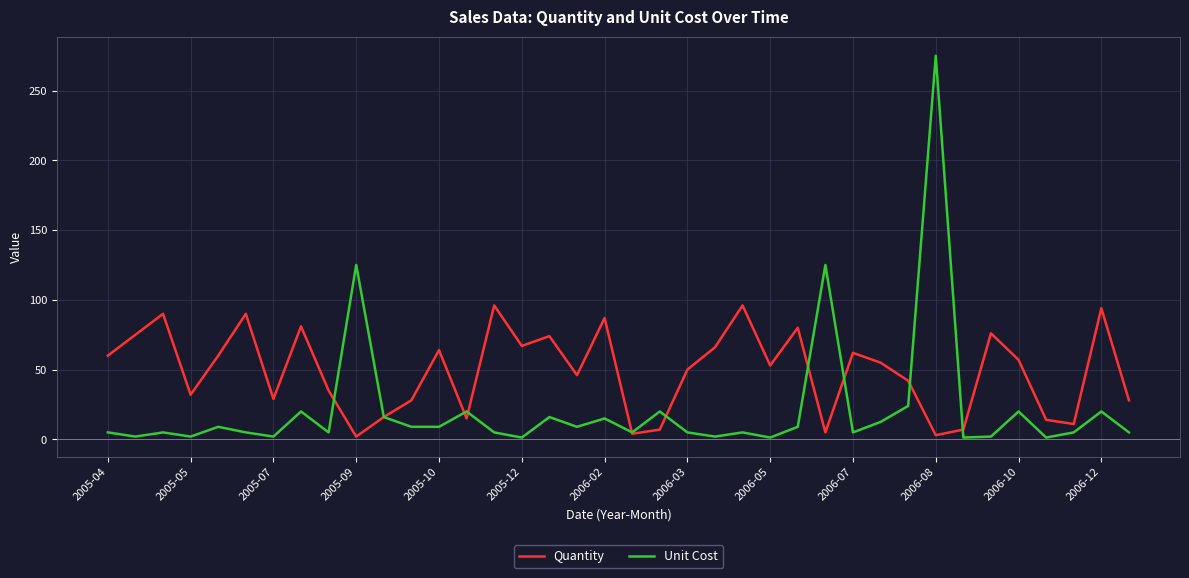

At how many categories does at least one series exceed 198?

1